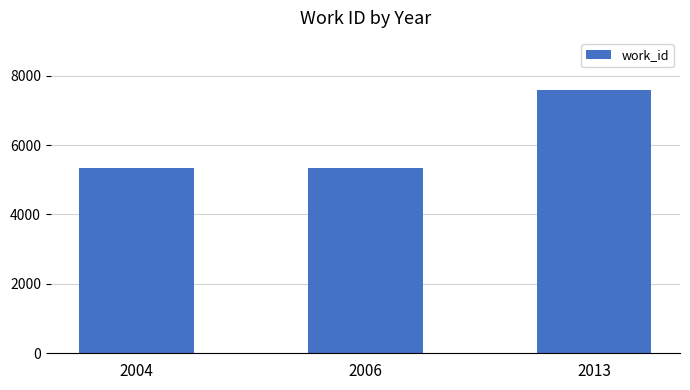

What is the greatest value displayed?

7575